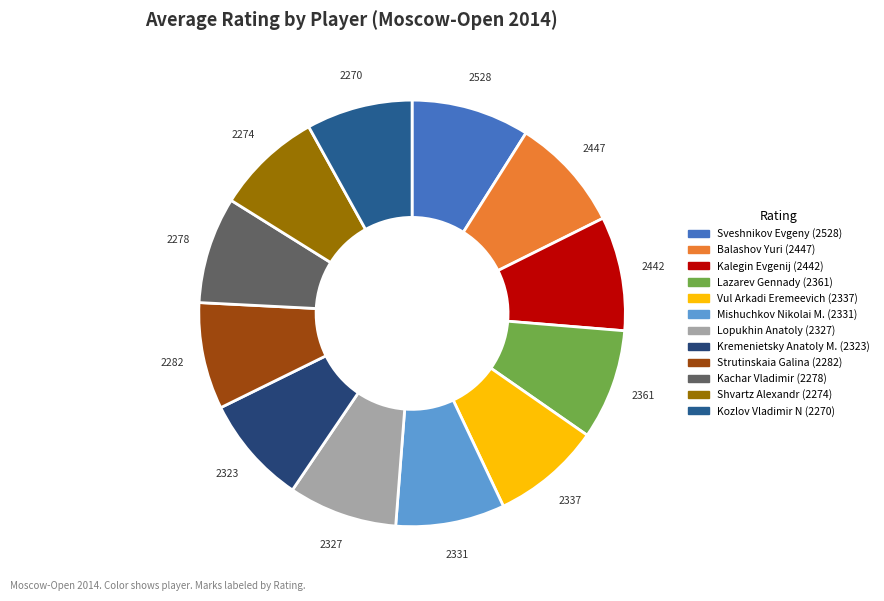

How many segments does this pie chart have?

12